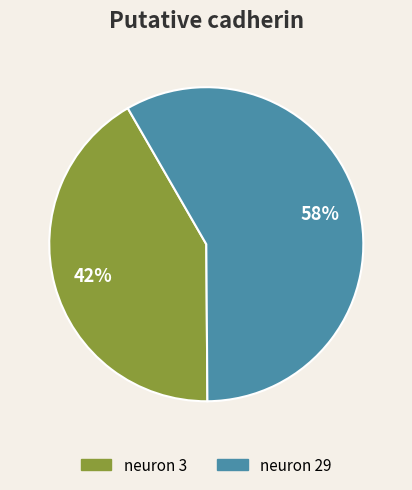

Rank the categories by value from lowest to highest.

neuron 3, neuron 29